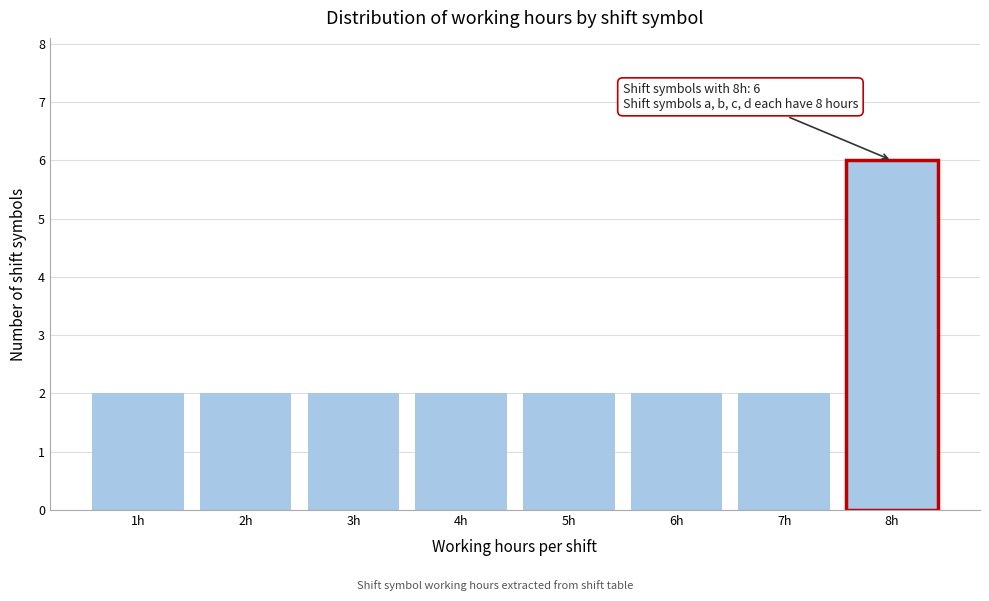

Reading right to left, list all the values displayed in this chart.

8h=6	7h=2	6h=2	5h=2	4h=2	3h=2	2h=2	1h=2